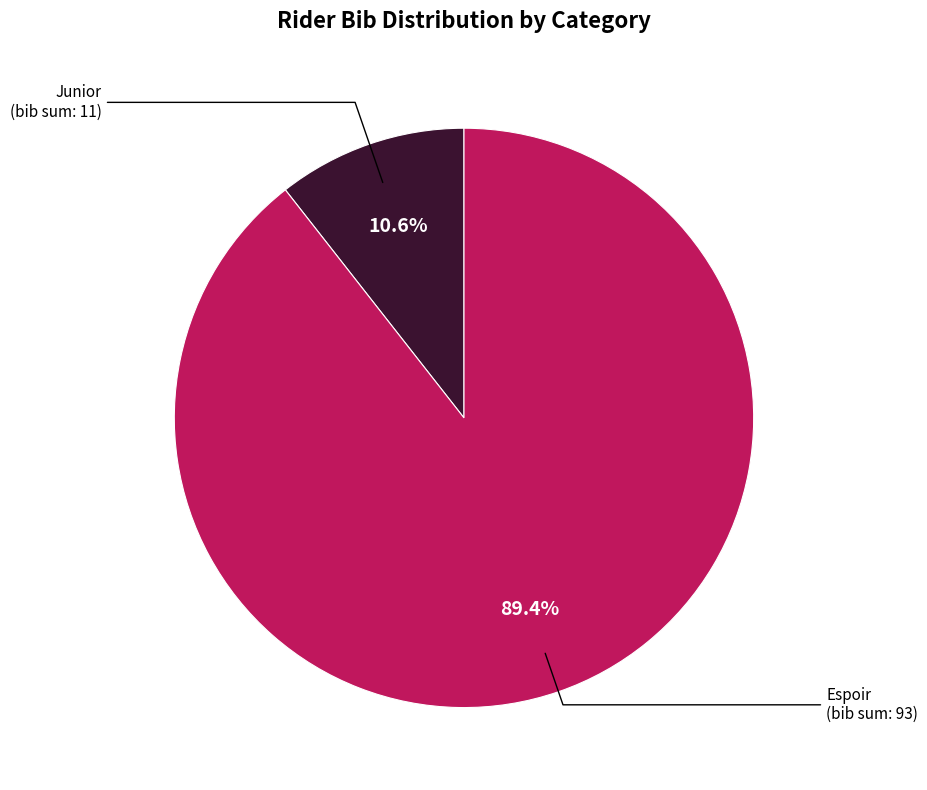

How many segments does this pie chart have?

2